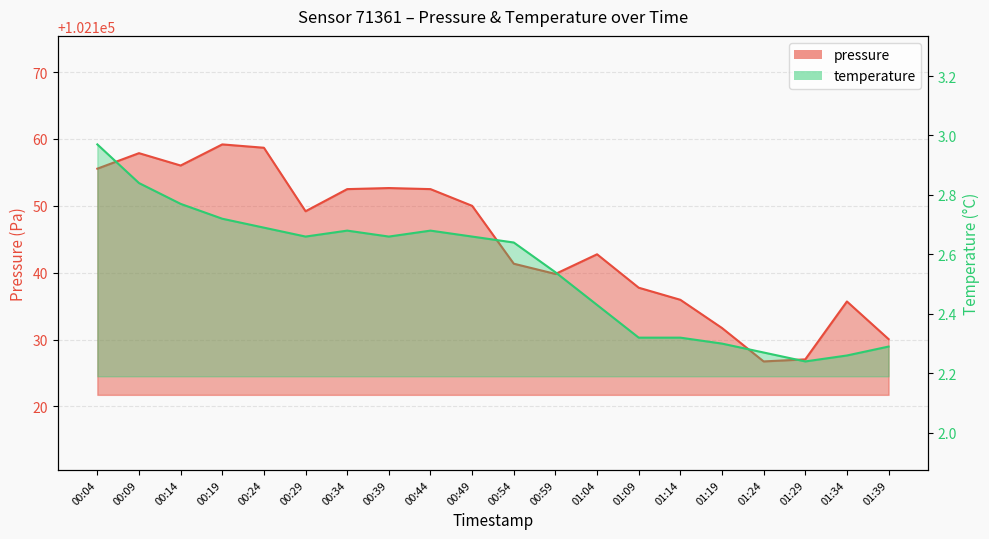

At which label is temperature closest to 2?

01:29